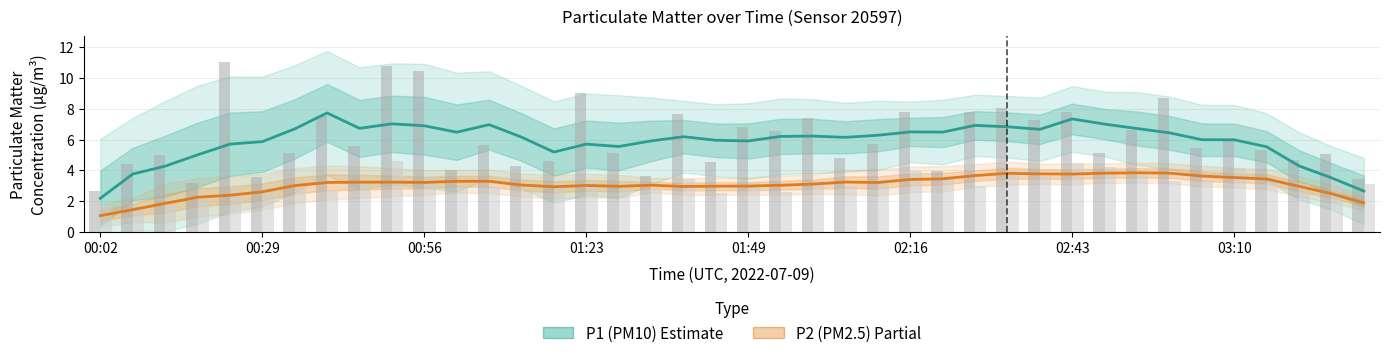

What value does the P2 (PM2.5) series have at 24?

3.2